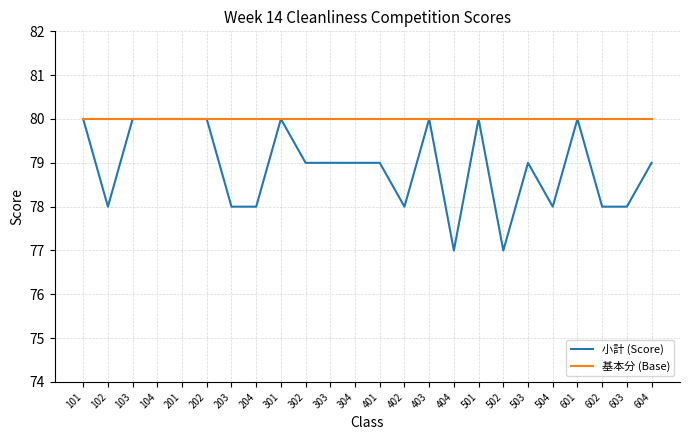

The 基本分 (Base) series shows 80 at 103. True or false?

True